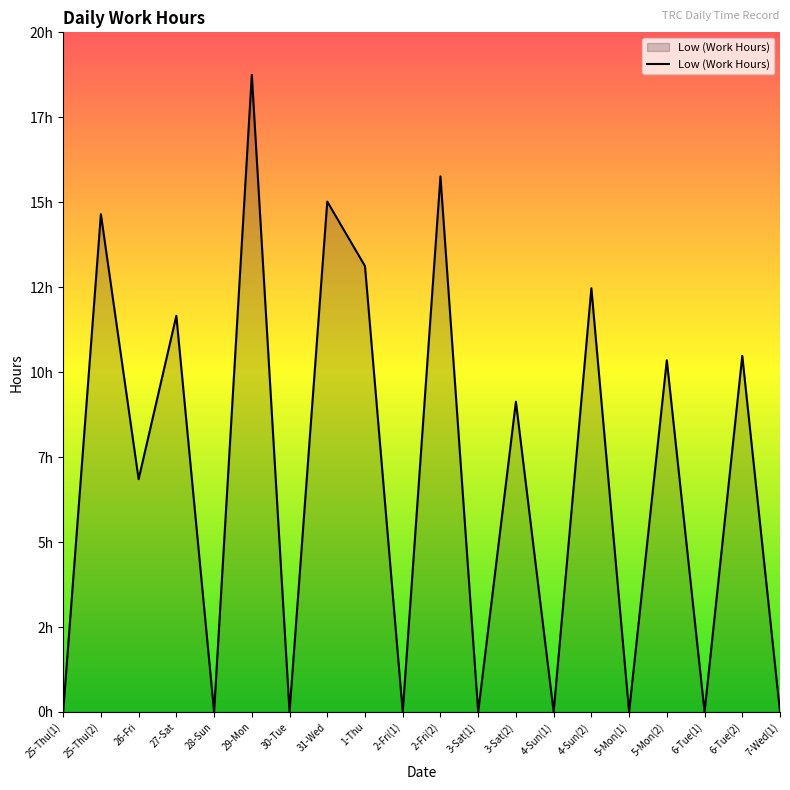

What is the approximate value at 1-Thu?

13.1